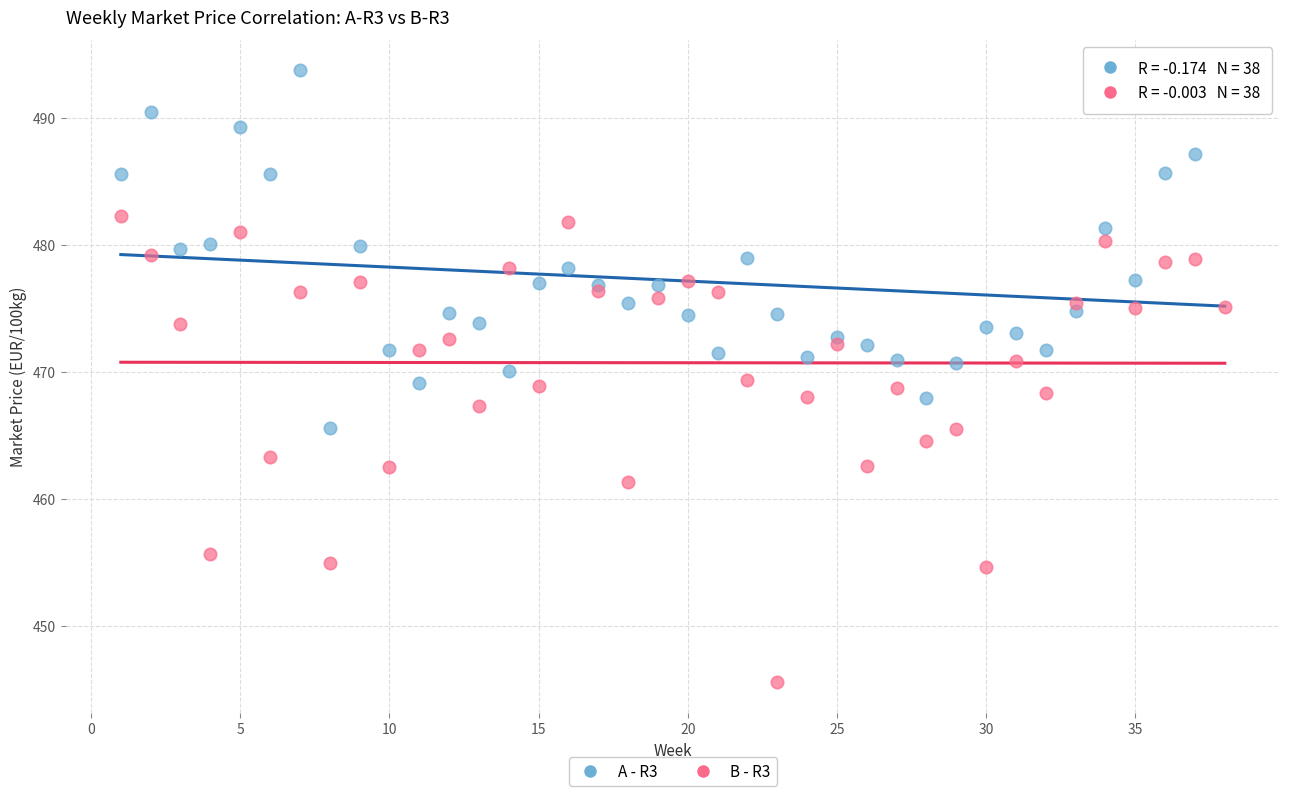

Which series reaches the minimum Y coordinate?

B - R3